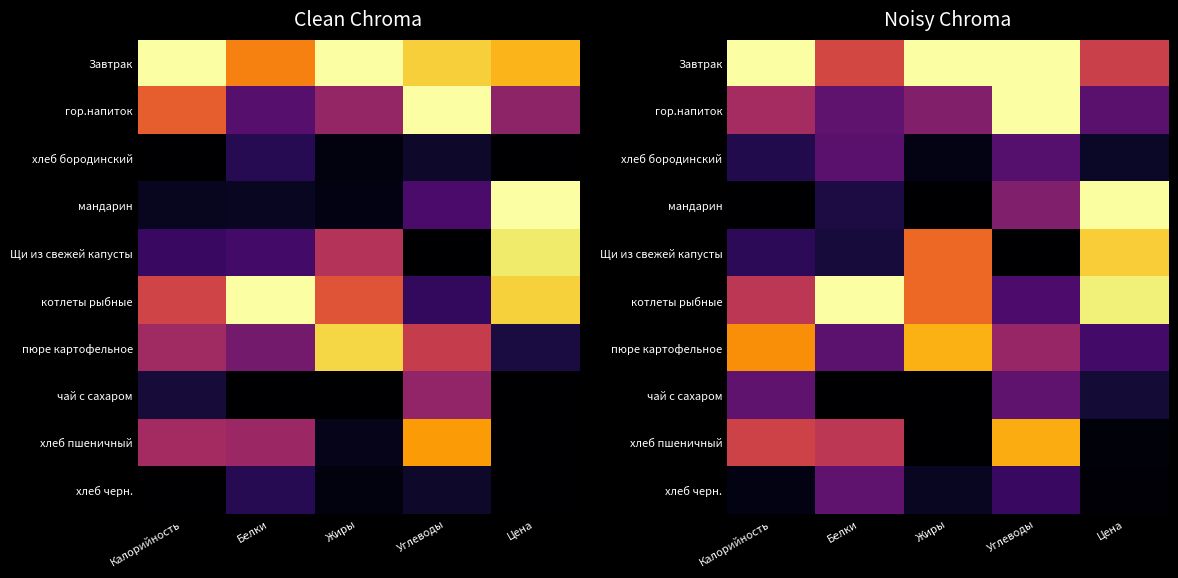

What is the difference between the maximum and minimum values in the гор.напиток series?

0.7